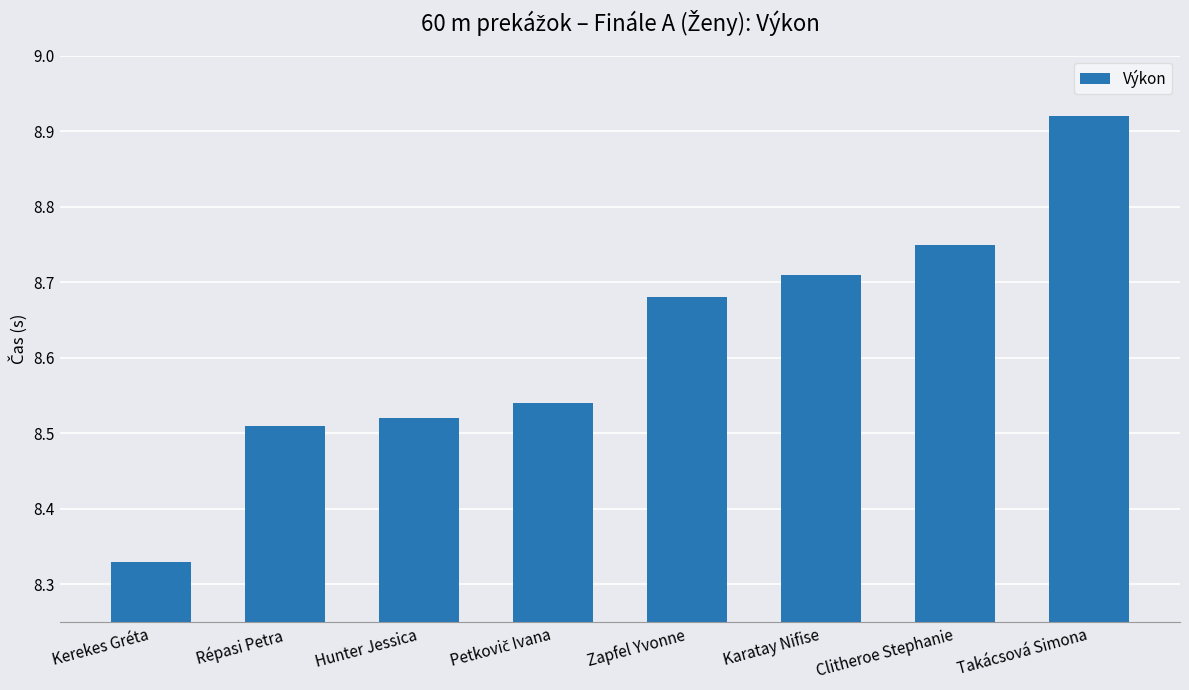

Is it true that the value at Takácsová Simona is 4.9?

False